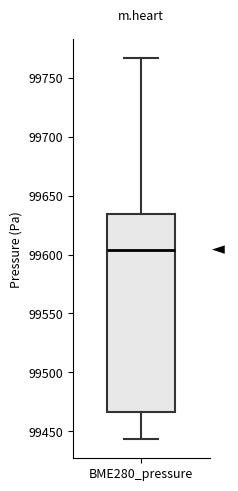

Read this box plot against the y-axis: the position of the median line, the range covered by the box, and the ends of both whiskers. The values are not printed on the chart, so give them approximately, as read against the axis.

median 99605, box 99465 to 99635, whiskers 99445 to 99765